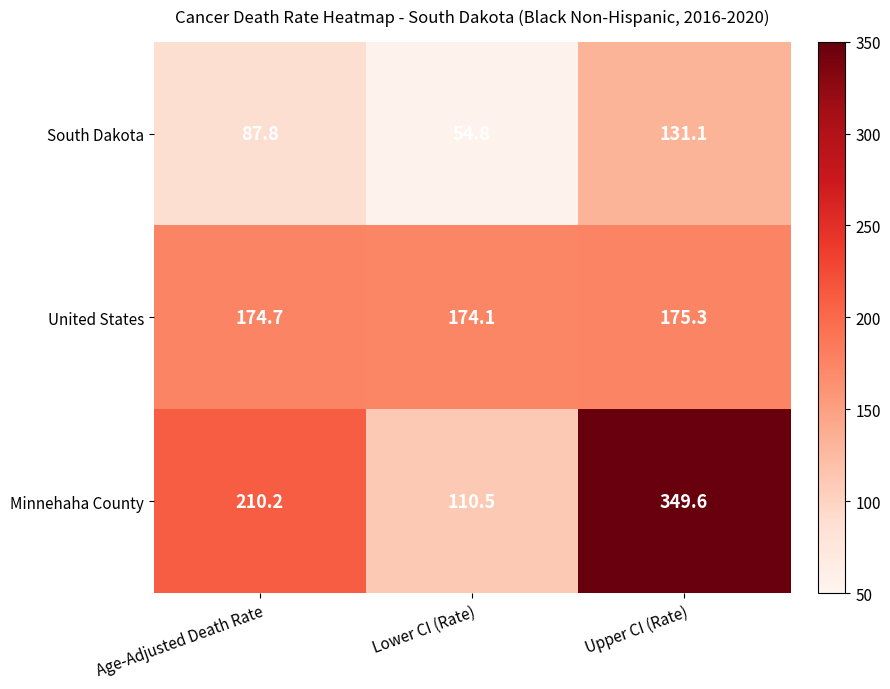

Which series has the widest spread of values?

Minnehaha County